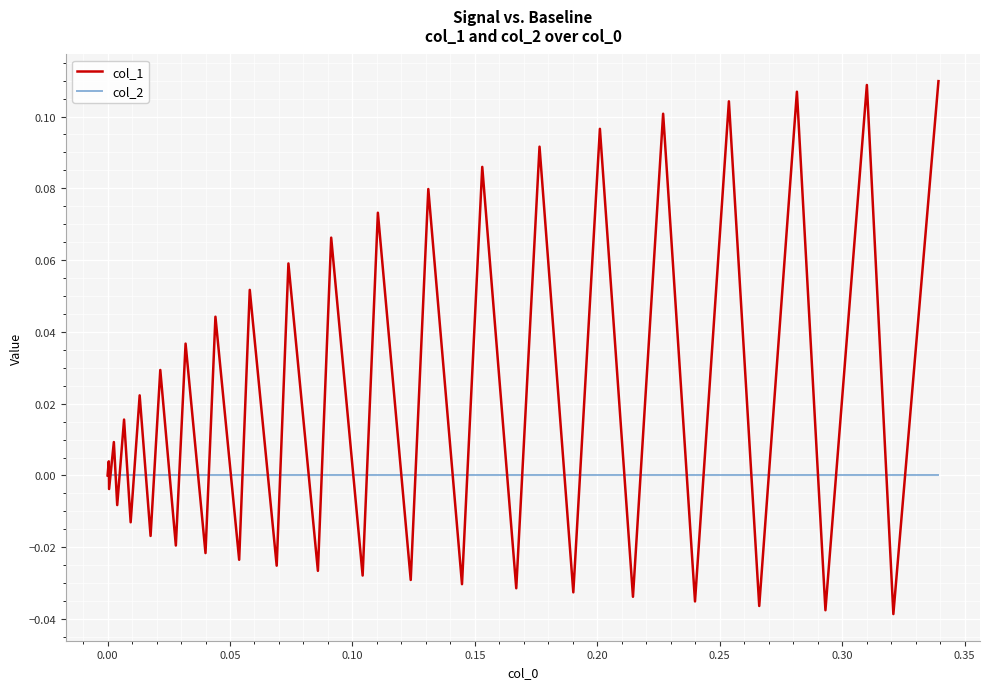

List the series in order of their peak value, highest first.

col_1, col_2